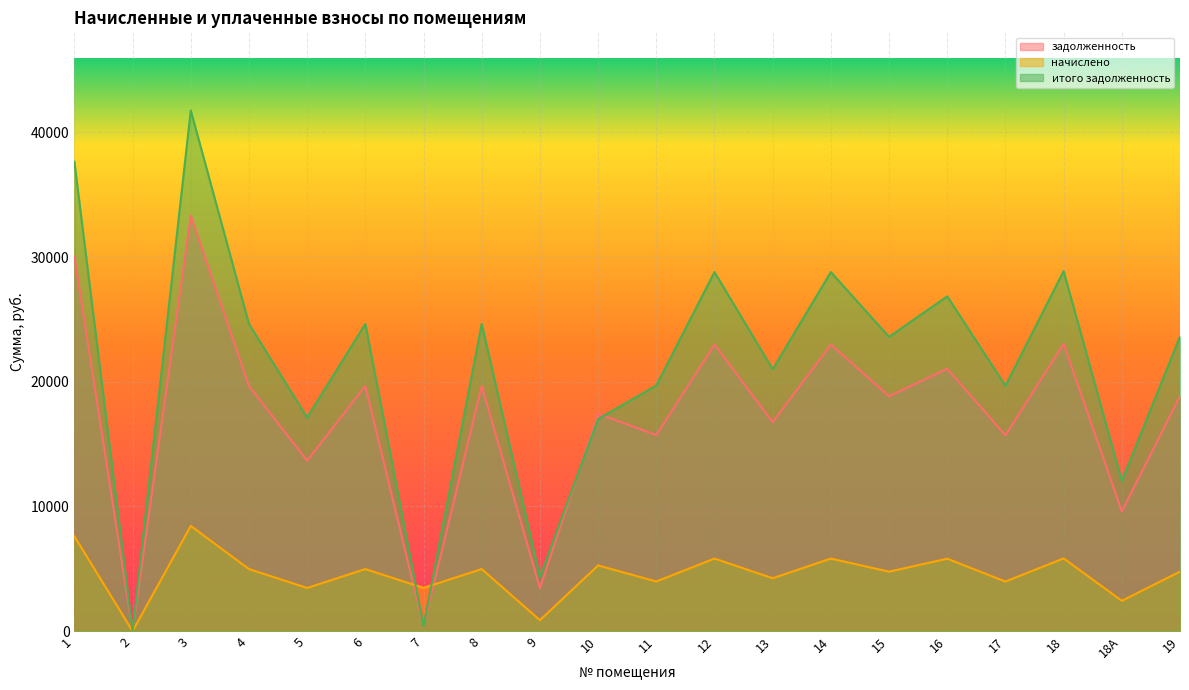

True or false: итого задолженность has a value of 41481.3 at 14.

False